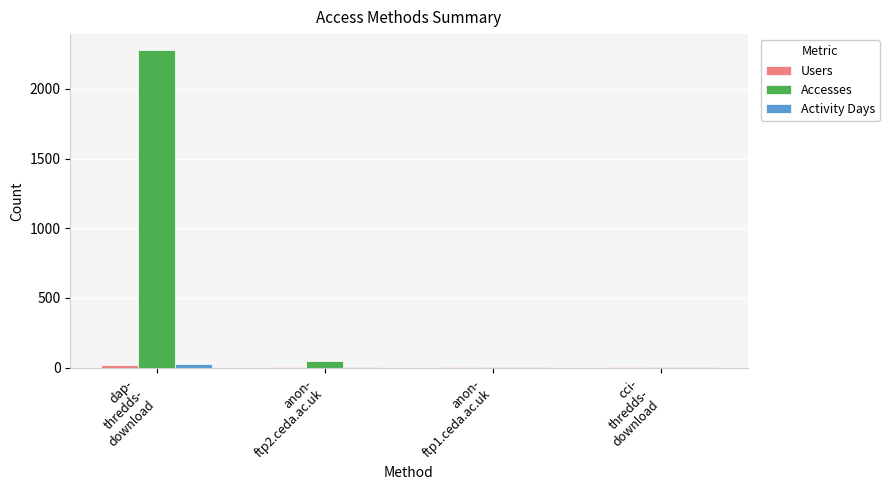

What is the sum of all Activity Days values?

31